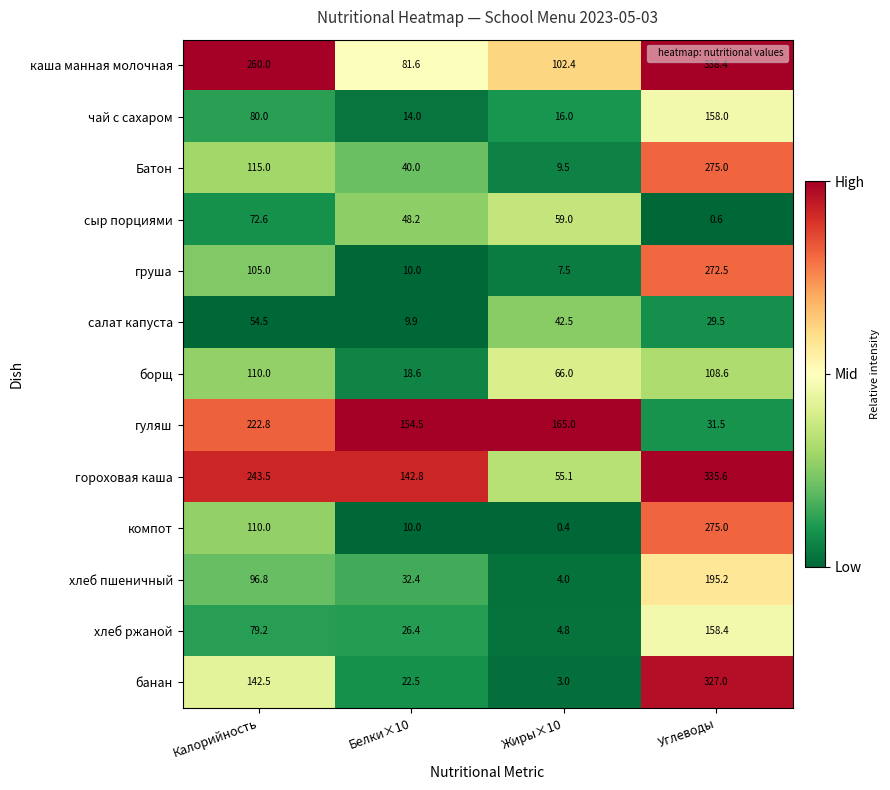

List the labels in order of хлеб пшеничный value, smallest first.

Жиры×10, Белки×10, Калорийность, Углеводы